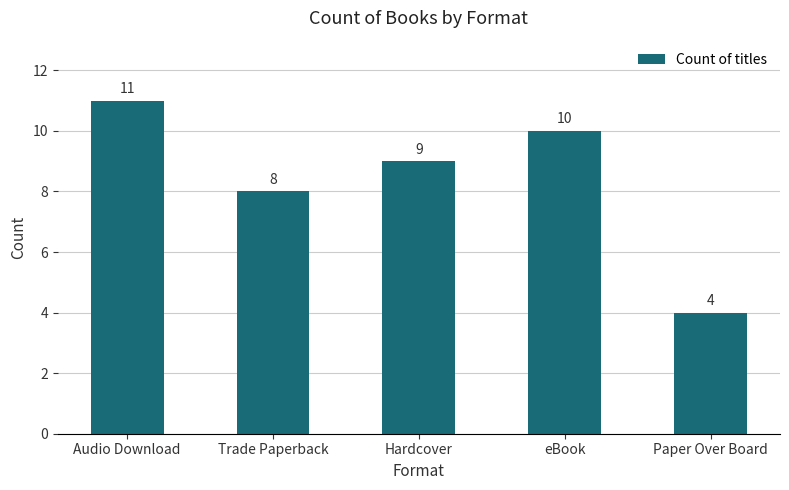

What is the sum of the values at Paper Over Board and Audio Download?

15